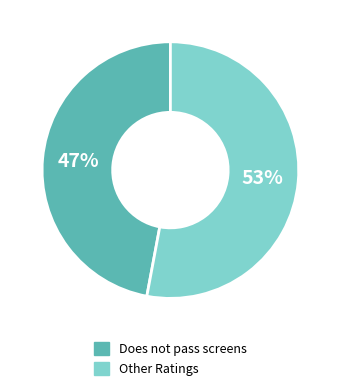

Is there any slice that represents more than half of the pie?

Yes